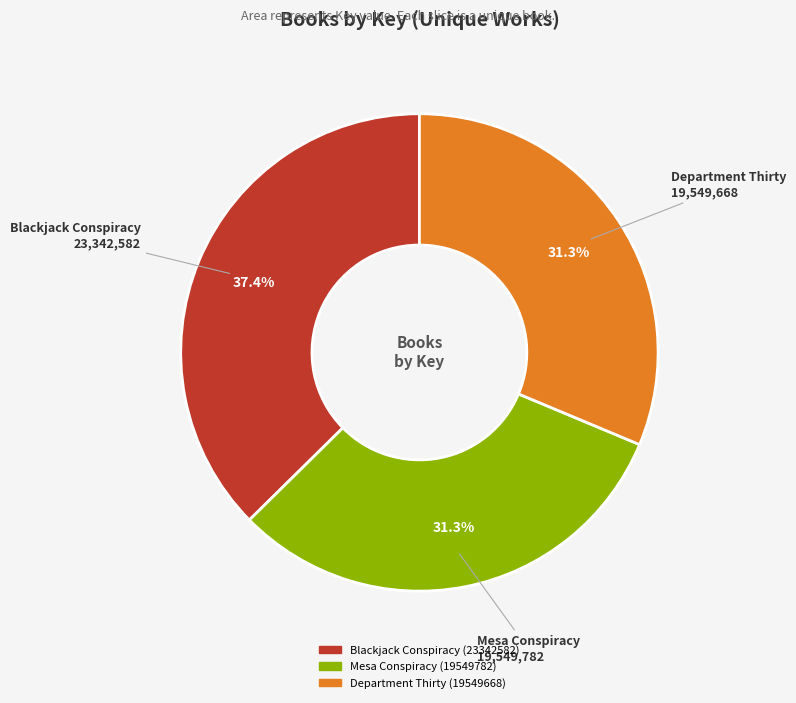

Which slice is the largest?

Blackjack Conspiracy (23342582)